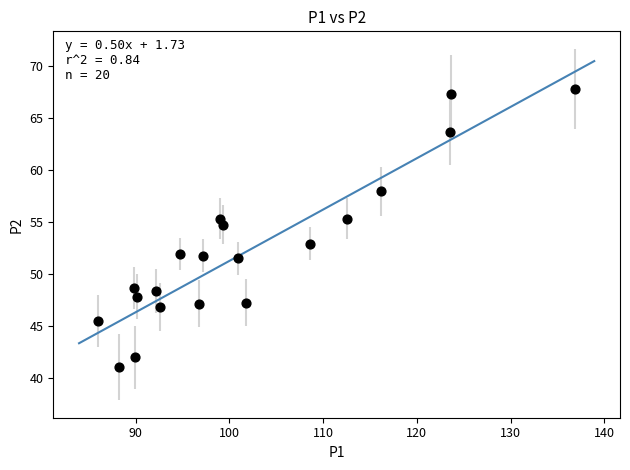

What is the range of X values (max minus min)?

51.0